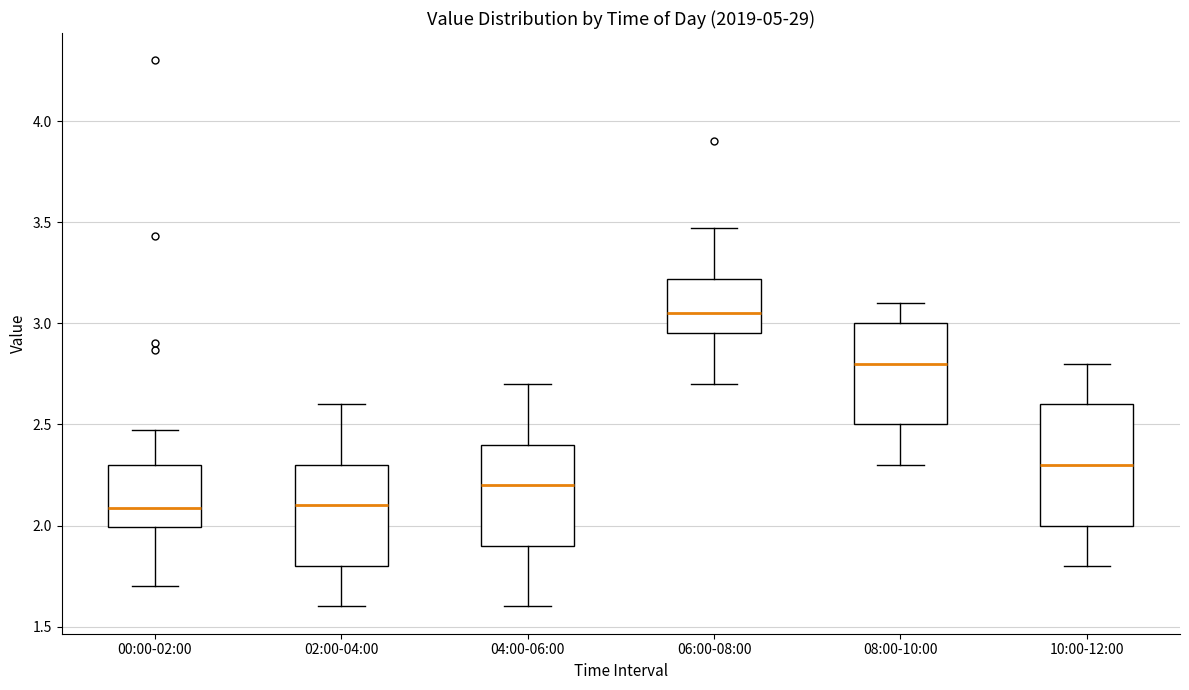

Reading left to right, read every box against the y-axis: the position of its median line, the range the box covers, and the ends of its whiskers. The values are not printed on the chart, so give them approximately, as read against the axis.

00:00-02:00: median 2.10, box 2.00 to 2.30, whiskers 1.70 to 2.45
02:00-04:00: median 2.10, box 1.80 to 2.30, whiskers 1.60 to 2.60
04:00-06:00: median 2.20, box 1.90 to 2.40, whiskers 1.60 to 2.70
06:00-08:00: median 3.05, box 2.95 to 3.20, whiskers 2.70 to 3.45
08:00-10:00: median 2.80, box 2.50 to 3.00, whiskers 2.30 to 3.10
10:00-12:00: median 2.30, box 2.00 to 2.60, whiskers 1.80 to 2.80